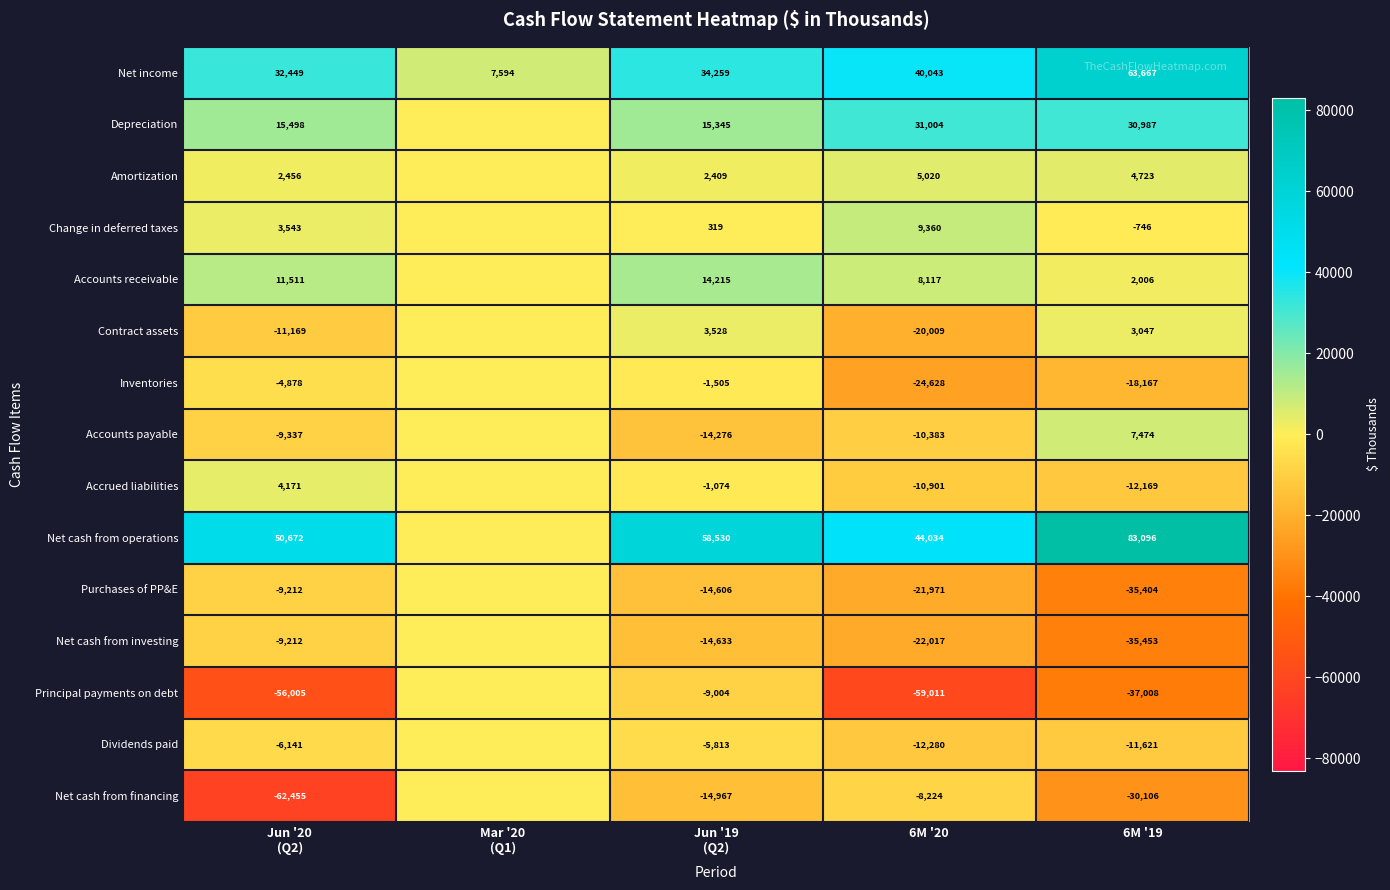

Rank the series at 6M '19 from highest to lowest value.

Net cash from operations, Net income, Depreciation, Accounts payable, Amortization, Contract assets, Accounts receivable, Change in deferred taxes, Dividends paid, Accrued liabilities, Inventories, Net cash from financing, Purchases of PP&E, Net cash from investing, Principal payments on debt